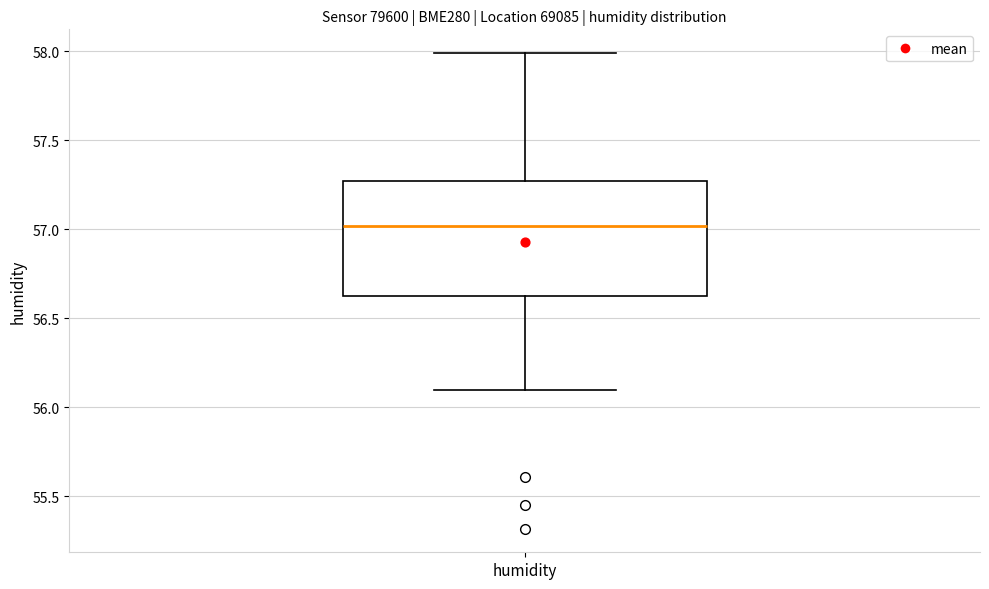

Transcribe this box plot: give where the median line is, the range the box spans, and where the two whiskers end, as read against the y-axis. The values are not printed on the chart, so give them approximately, as read against the axis.

median 57.00, box 56.65 to 57.25, whiskers 56.10 to 58.00